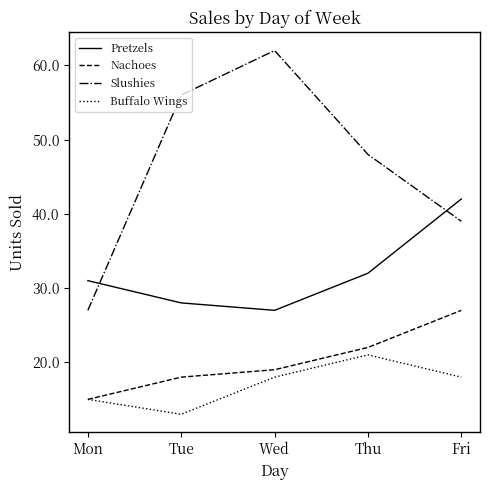

True or false: Pretzels has a value of 27 at Wed.

True